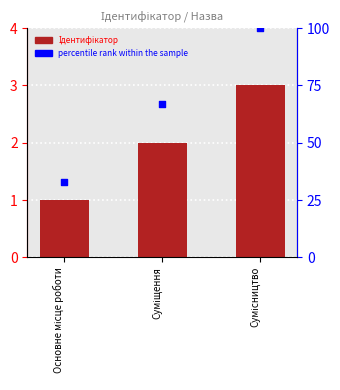

Which series reaches the maximum Y coordinate?

percentile rank within the sample